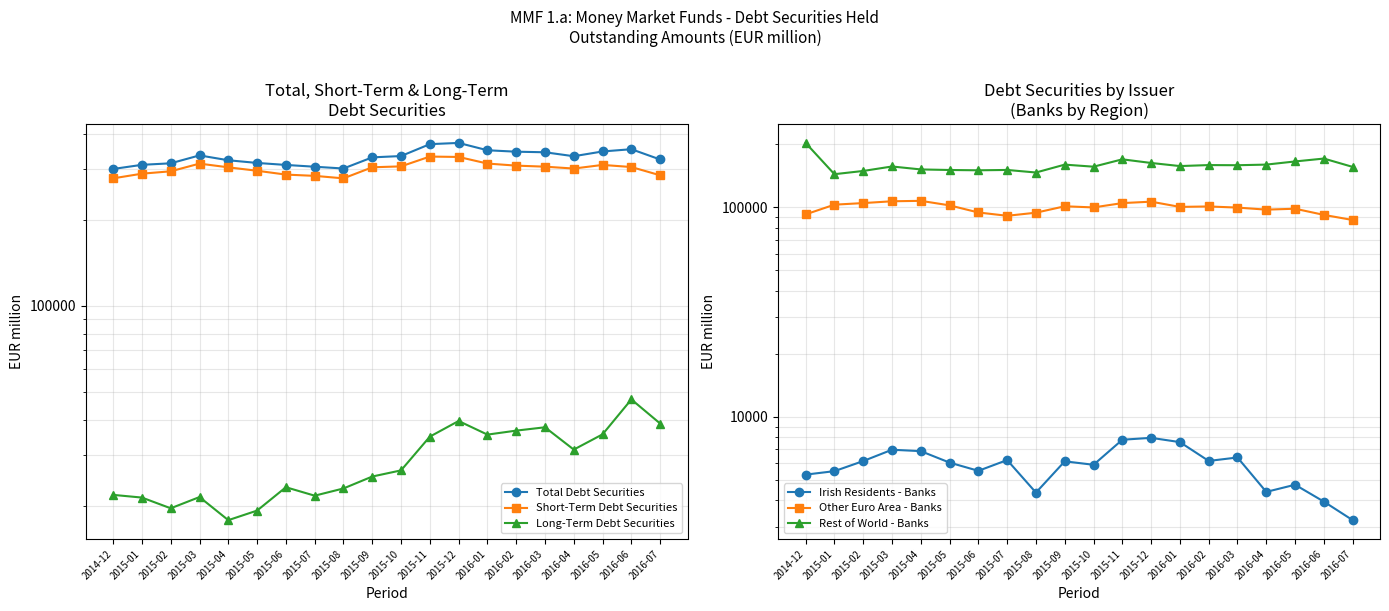

The value of Rest of World - Banks at 2015-06 is 45574. True or false?

False